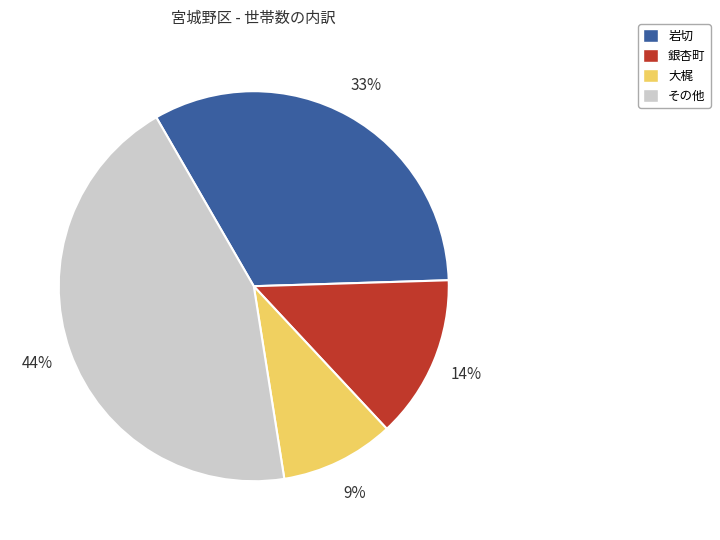

To the nearest percent, what is the average slice percentage?

25%